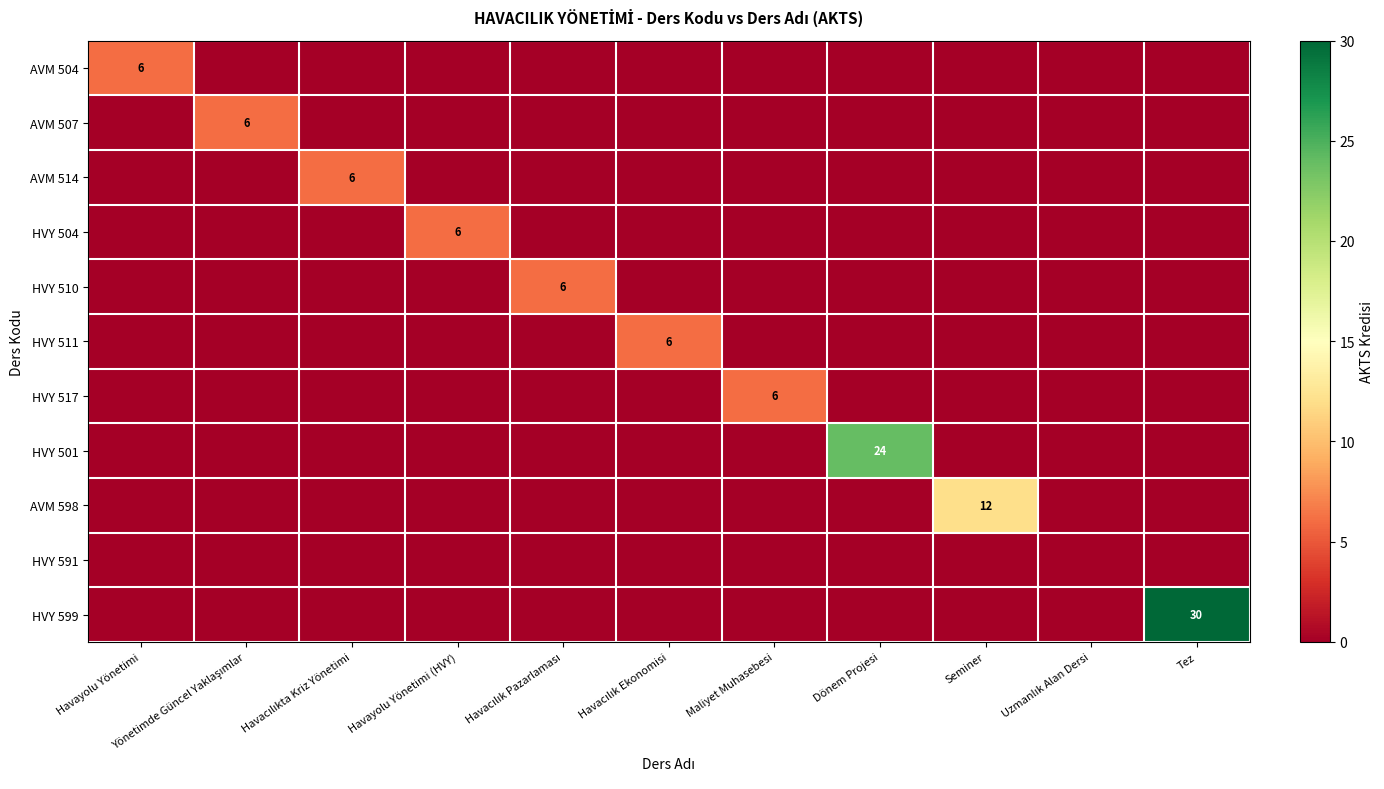

List the labels in order of HVY 591 value, smallest first.

Havayolu Yönetimi, Yönetimde Güncel Yaklaşımlar, Havacılıkta Kriz Yönetimi, Havayolu Yönetimi (HVY), Havacılık Pazarlaması, Havacılık Ekonomisi, Maliyet Muhasebesi, Dönem Projesi, Seminer, Uzmanlık Alan Dersi, Tez